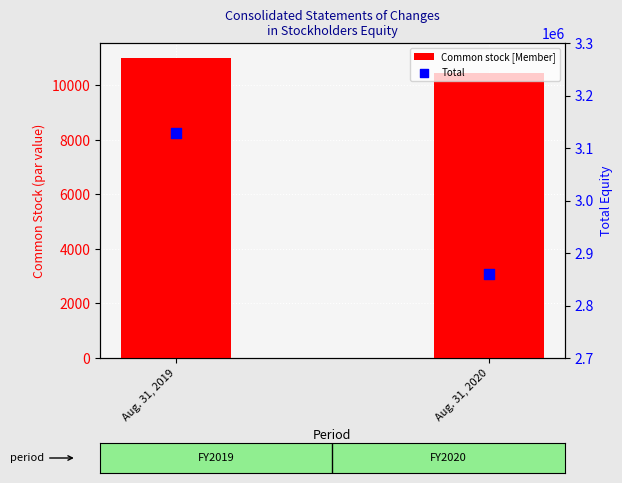

At how many categories does at least one series exceed 2551837?

2